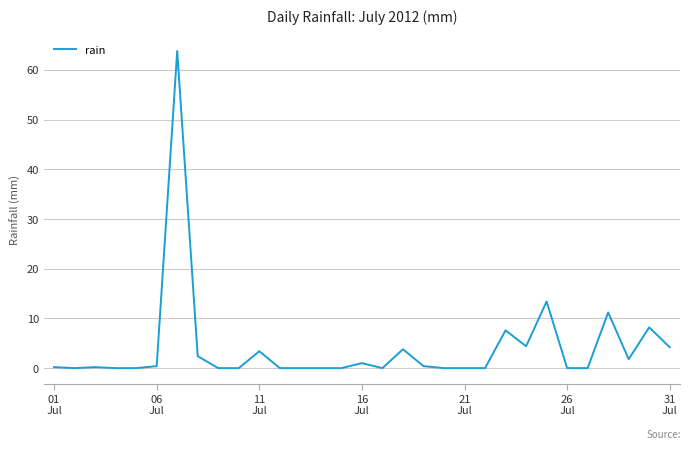

What is the difference between the maximum and minimum values?

63.8